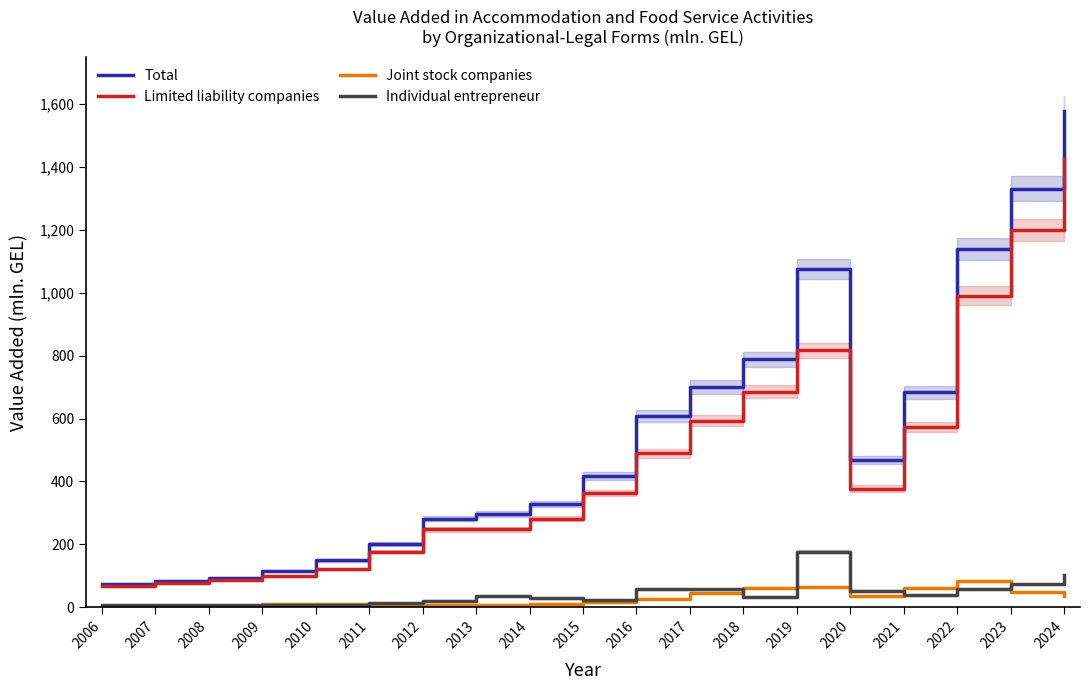

At 2009, list the series in order from smallest to largest.

Individual entrepreneur, Joint stock companies, Limited liability companies, Total